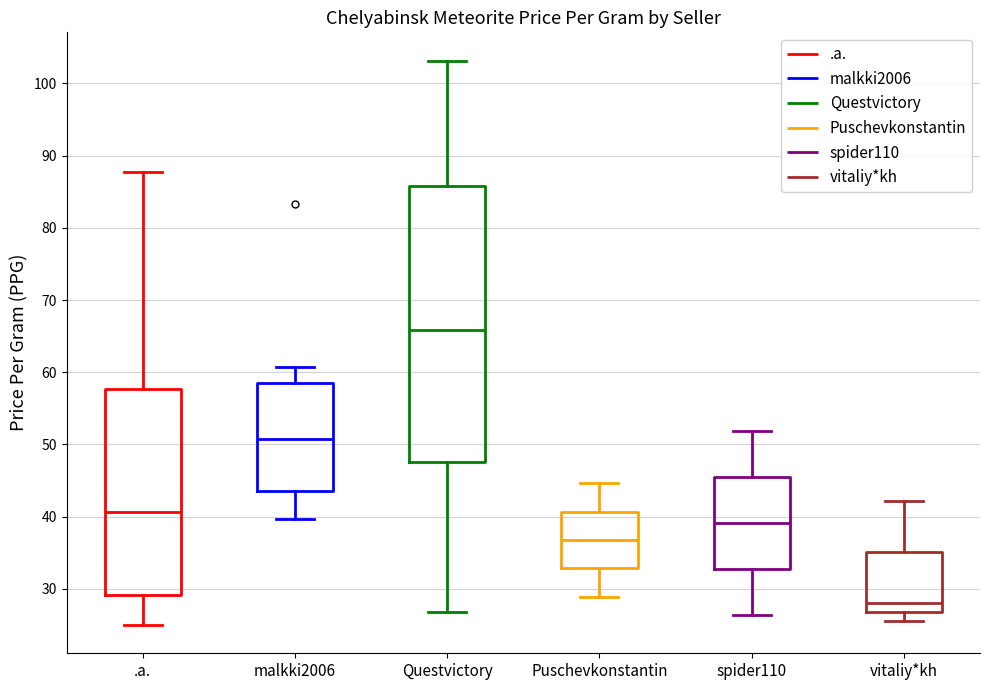

Reading left to right, transcribe this box plot: for each box, give where its median line is, the range the box spans, and where its two whiskers end, as read against the y-axis. The values are not printed on the chart, so give them approximately, as read against the axis.

.a.: median 41, box 29 to 58, whiskers 25 to 88
malkki2006: median 51, box 44 to 58, whiskers 40 to 61
Questvictory: median 66, box 48 to 86, whiskers 27 to 103
Puschevkonstantin: median 37, box 33 to 41, whiskers 29 to 45
spider110: median 39, box 33 to 45, whiskers 26 to 52
vitaliy*kh: median 28, box 27 to 35, whiskers 26 to 42